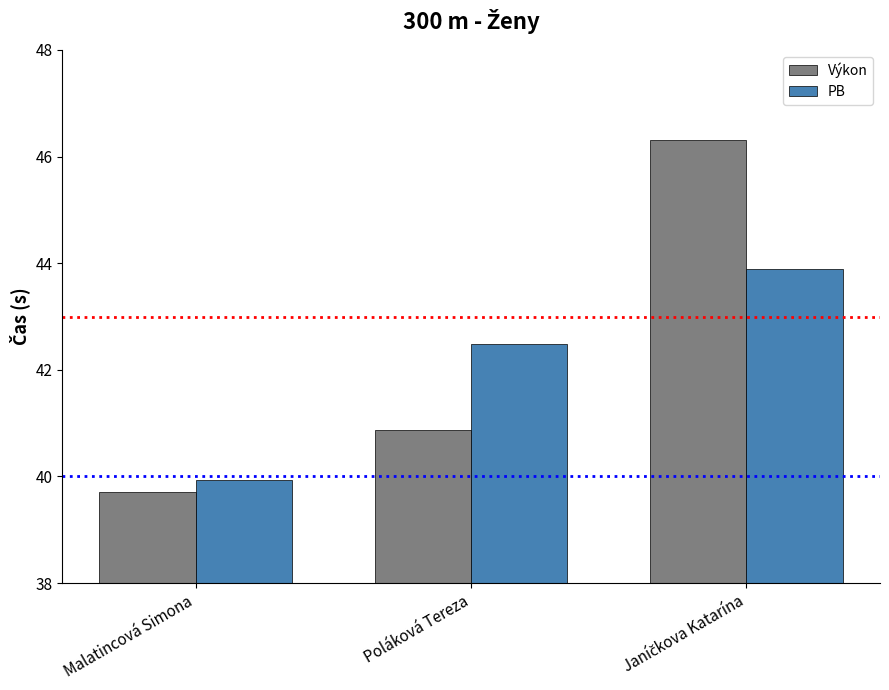

Read the PB value at Malatincová Simona.

39.9